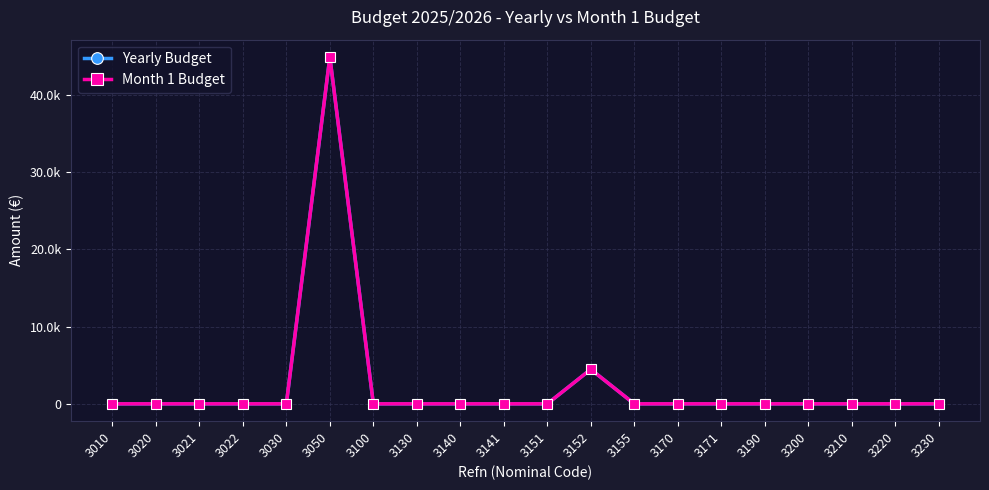

Rank the categories by Month 1 Budget value from lowest to highest.

3010, 3020, 3021, 3022, 3030, 3100, 3130, 3140, 3141, 3151, 3155, 3170, 3171, 3190, 3200, 3210, 3220, 3230, 3152, 3050